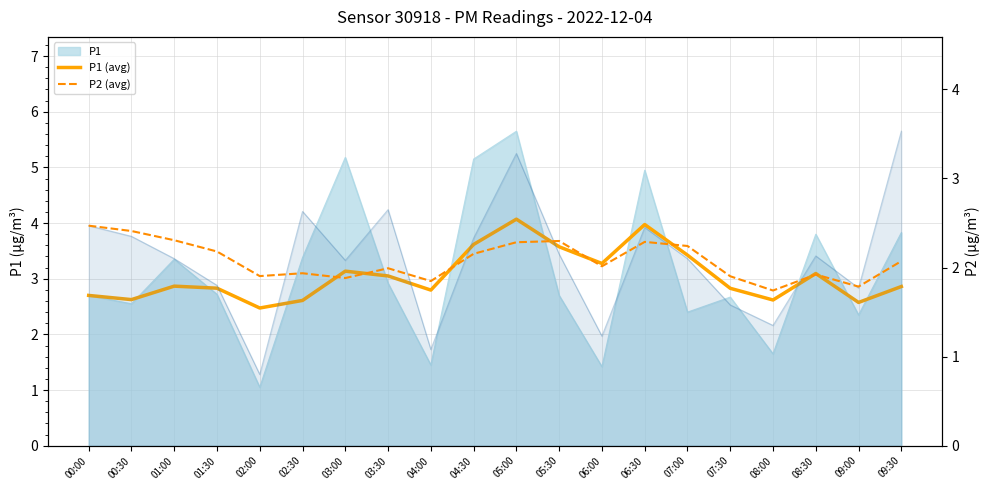

At how many categories does at least one series exceed 3?

9